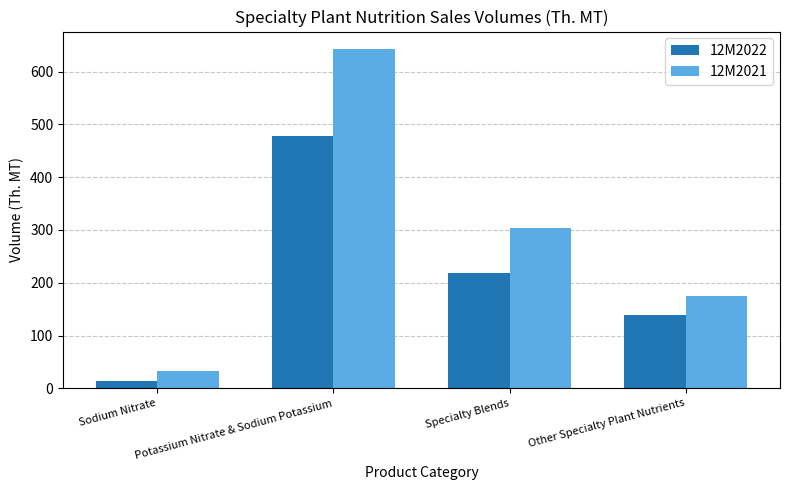

How many bars are there in total?

8